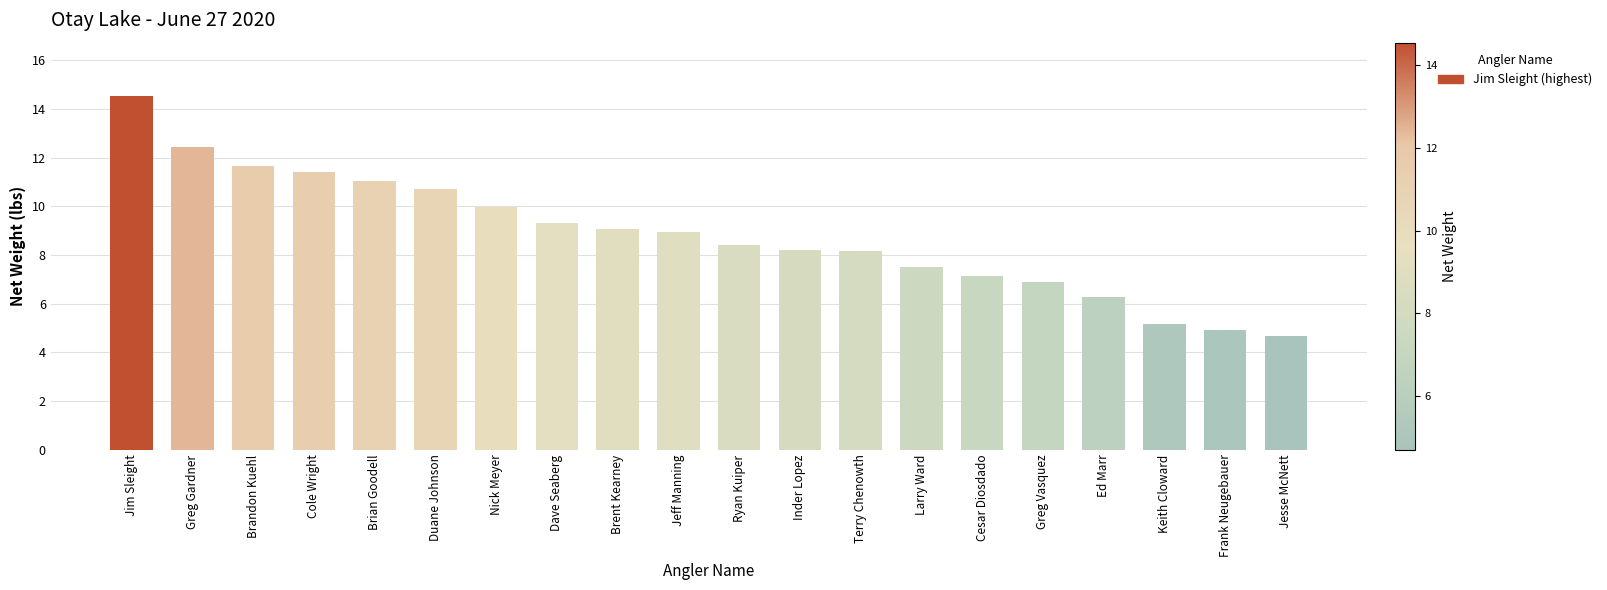

What is the greatest value displayed?

14.6